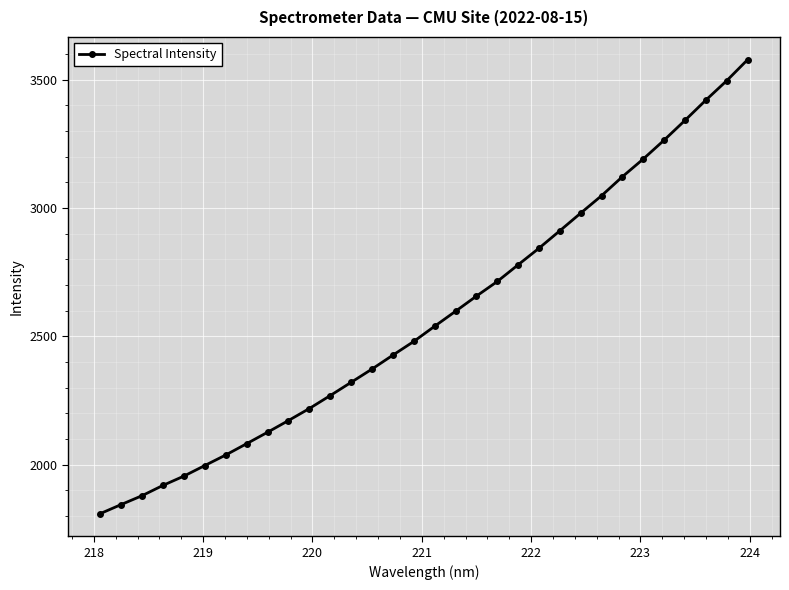

What is the difference between the maximum and minimum values?

1767.7